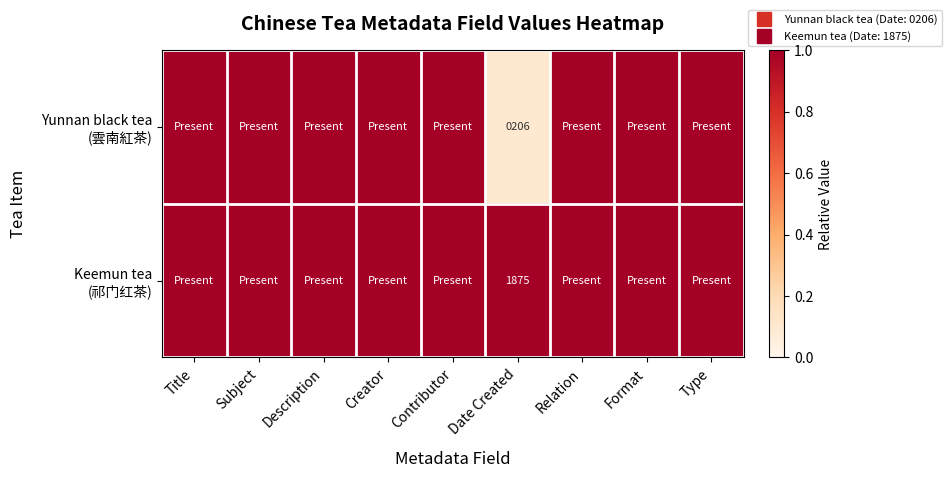

Is the value of Yunnan black tea (雲南紅茶) at Format greater than the value of Keemun tea (祁门红茶) at Date Created?

No